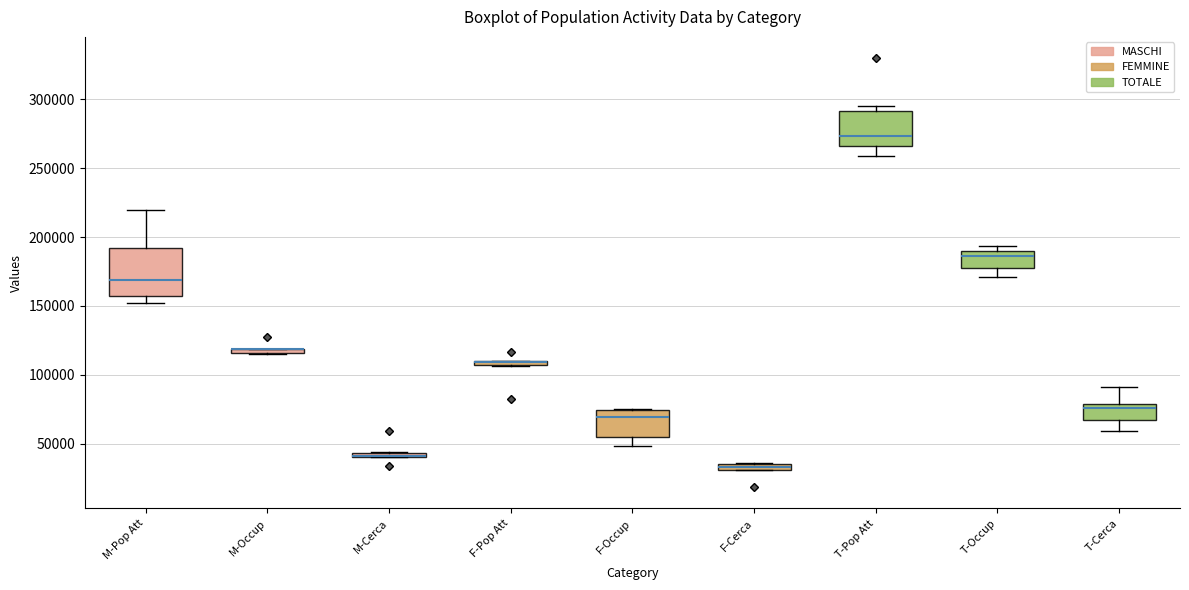

Comparing the boxes themselves (not the whiskers), which one is the tallest?

M-Pop Att